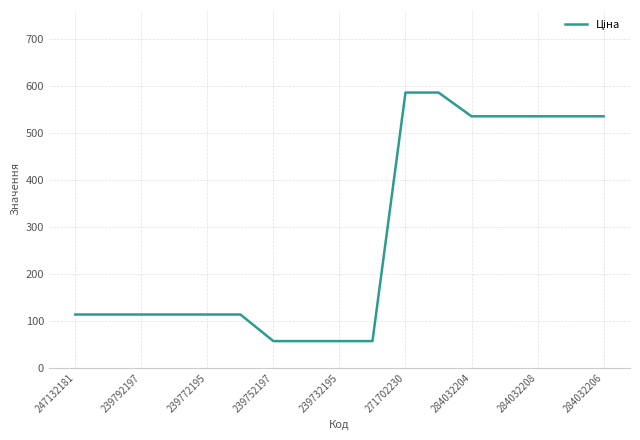

Is this an area chart (filled region under the line)?

No